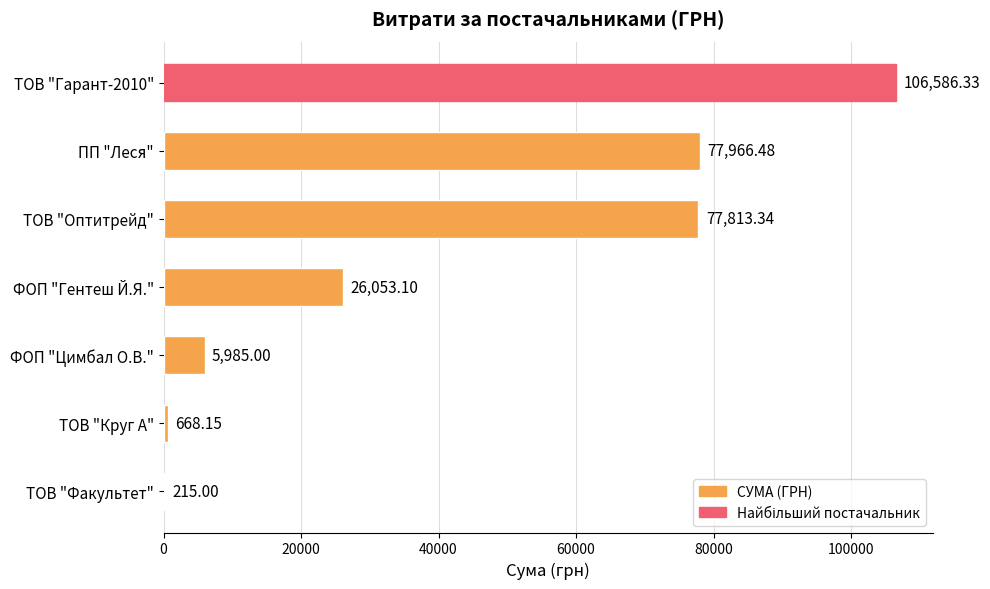

What is the average value?

42183.9